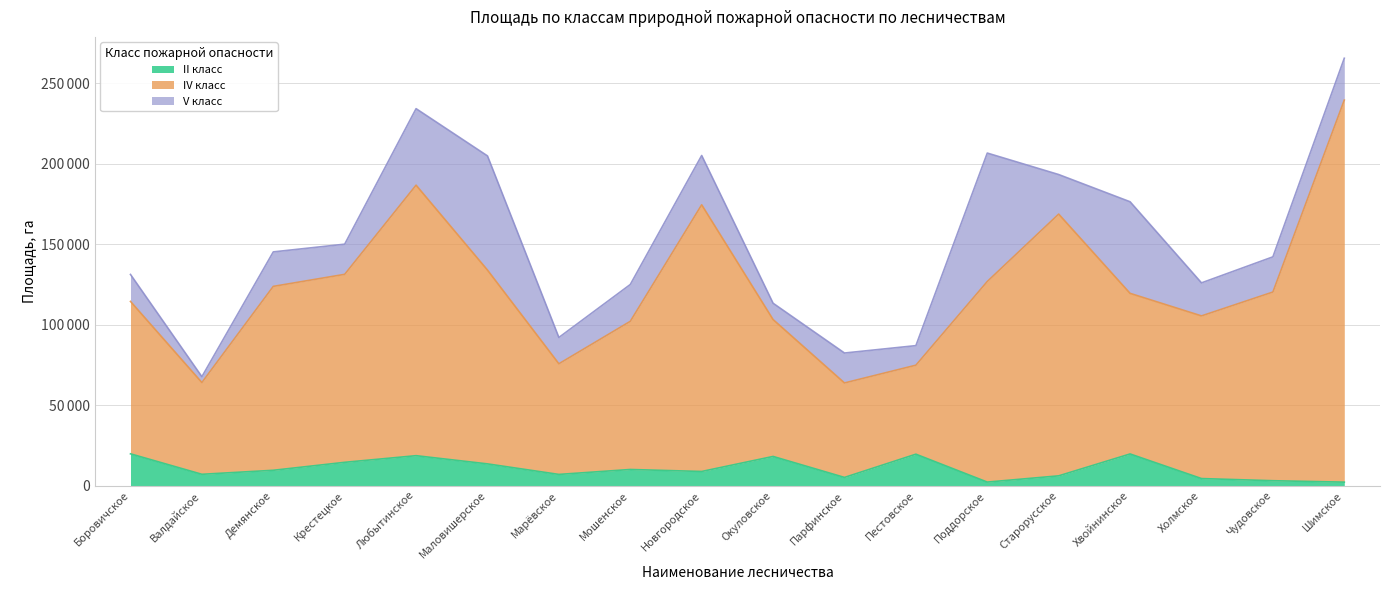

What is the minimum value for IV класс?

63754